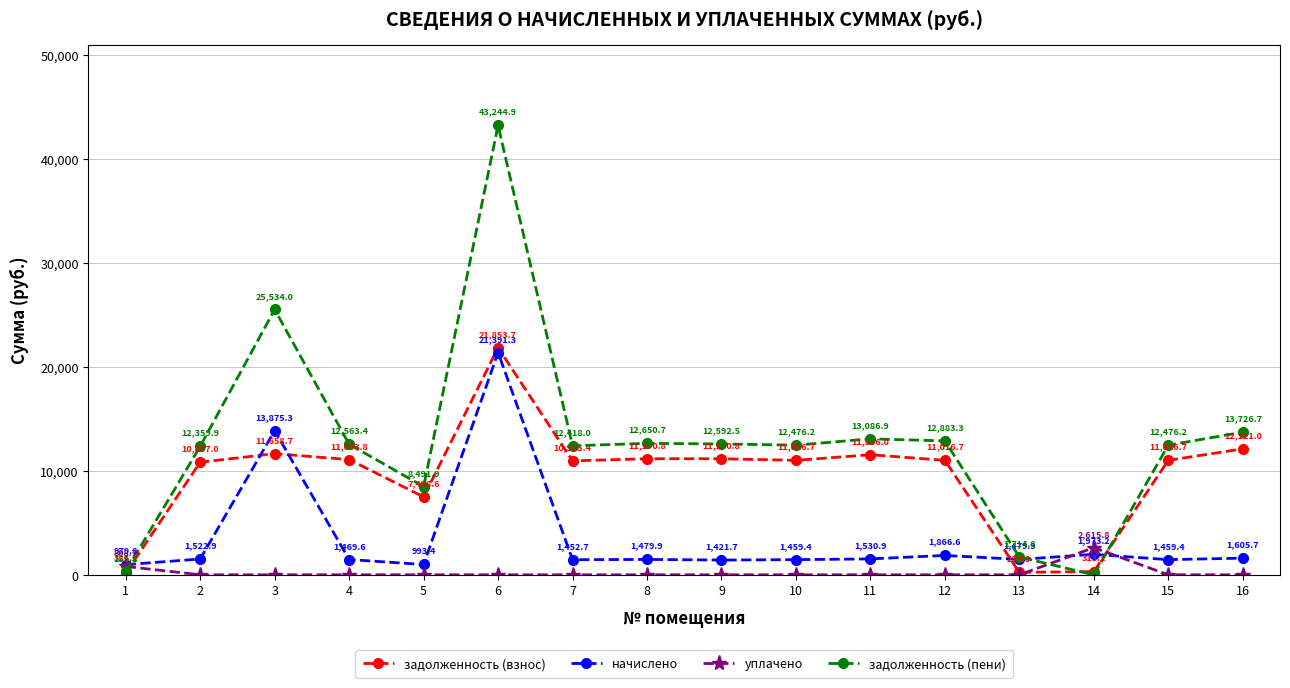

True or false: уплачено has more than 1 points higher than both neighbors.

False